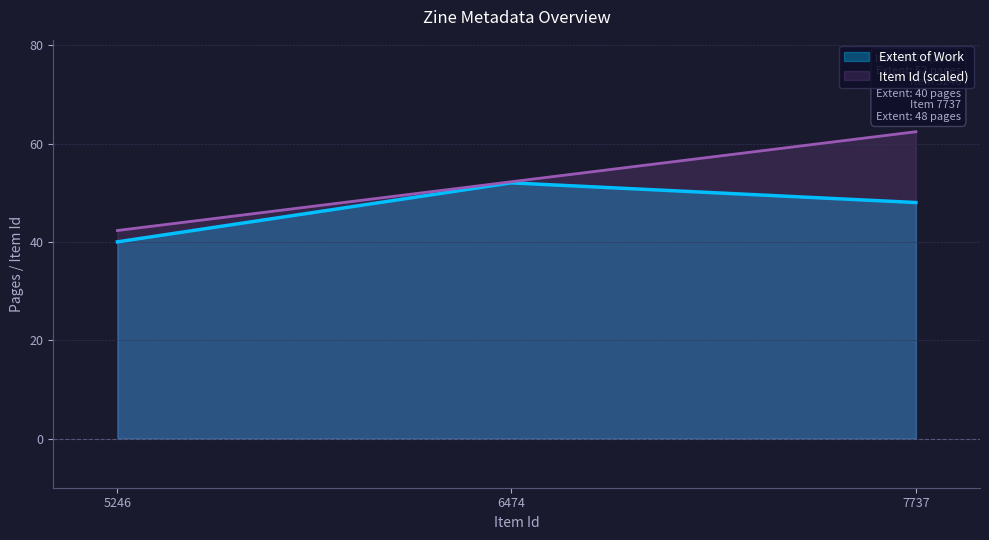

The value of Extent of Work at 5246 is 40.0. True or false?

True